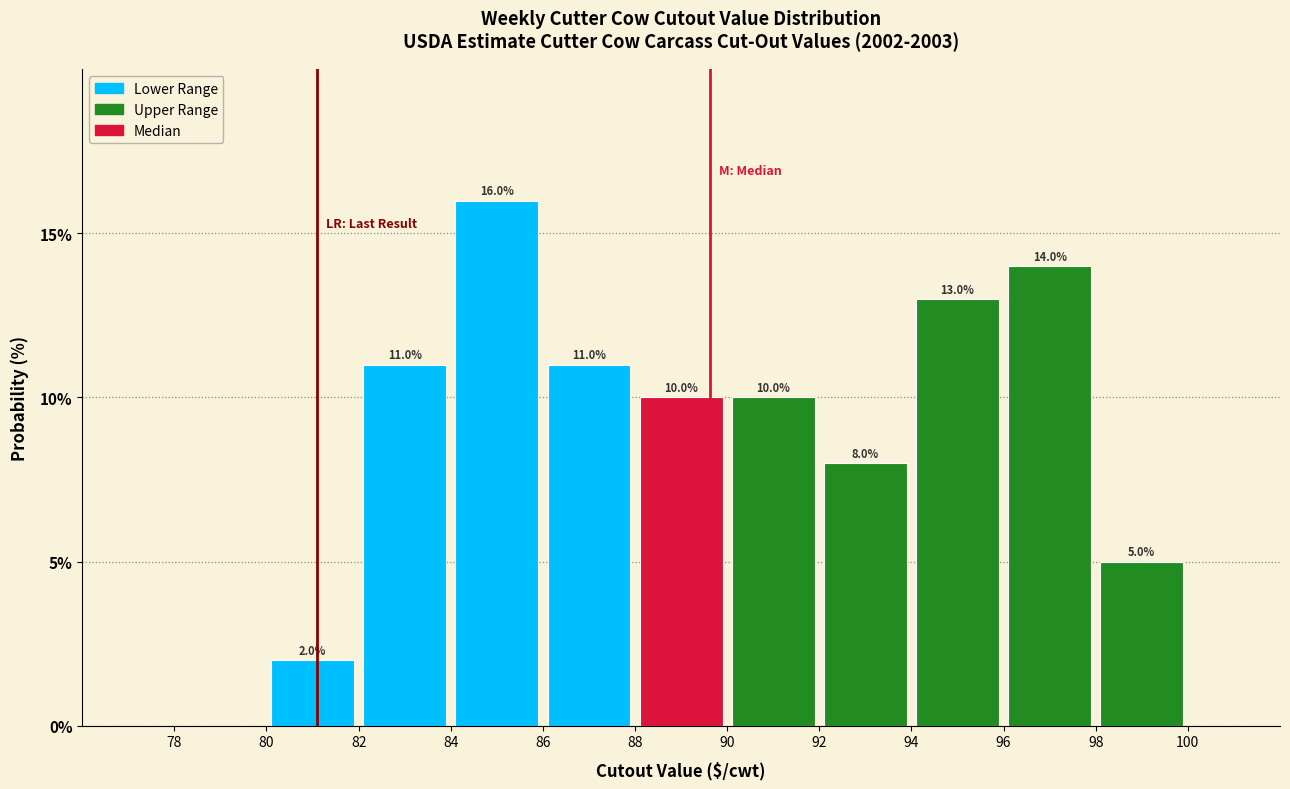

Which range on the x-axis has the tallest bar?

84 to 86